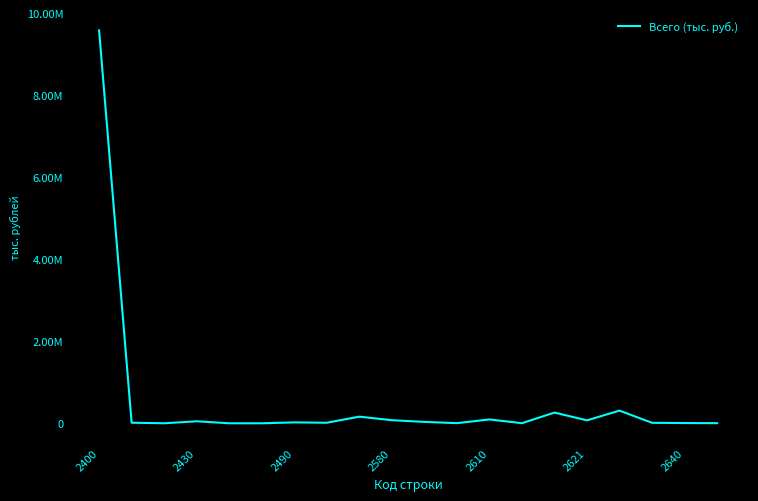

Is this an area chart (filled region under the line)?

No